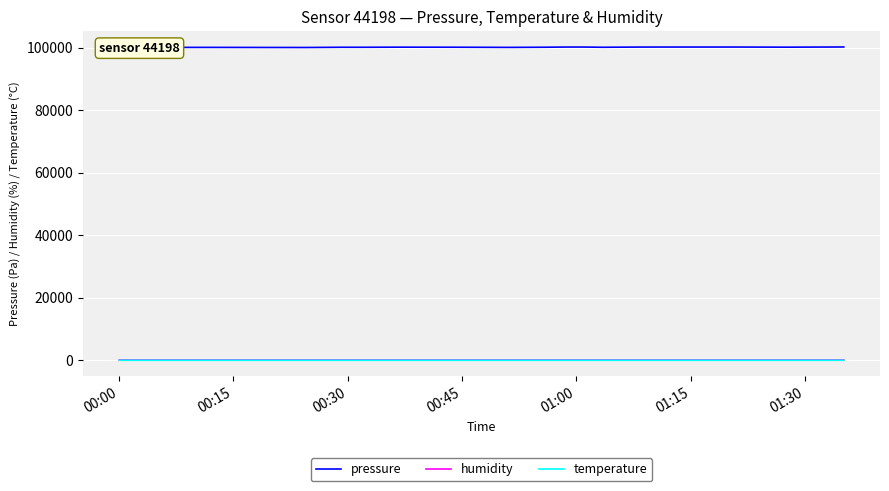

Which series has the largest total across all categories?

pressure